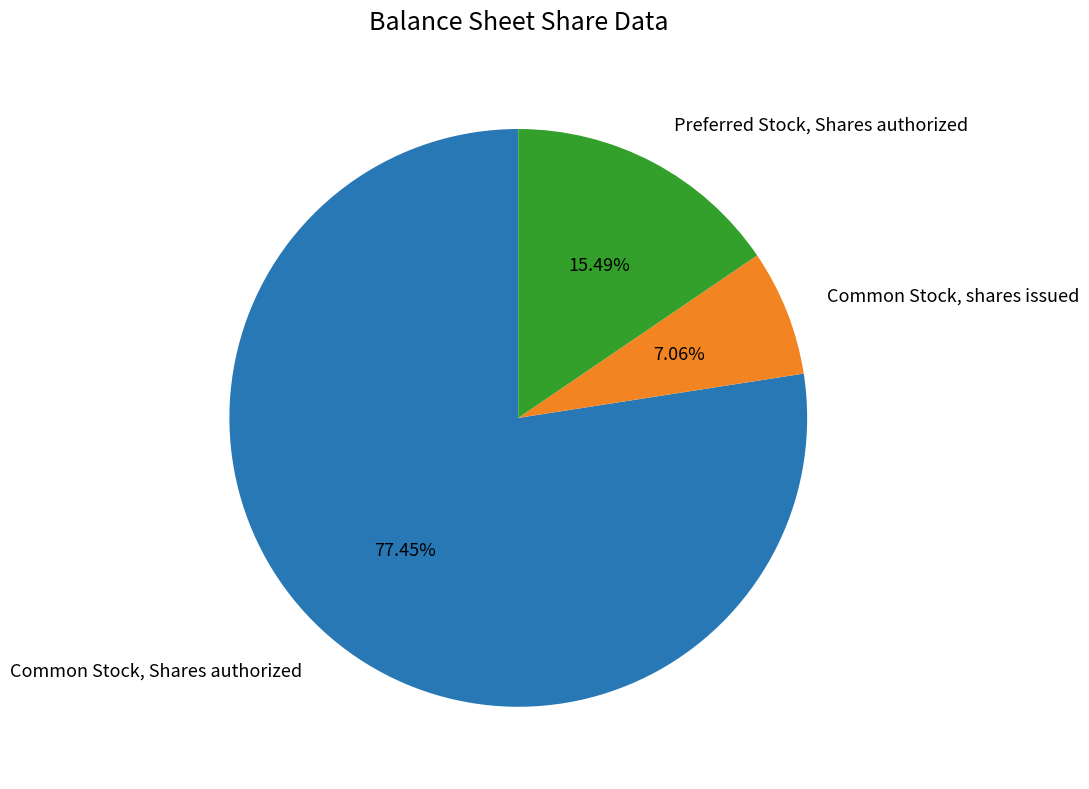

To the nearest percent, what portion does Common Stock, Shares authorized represent?

77%